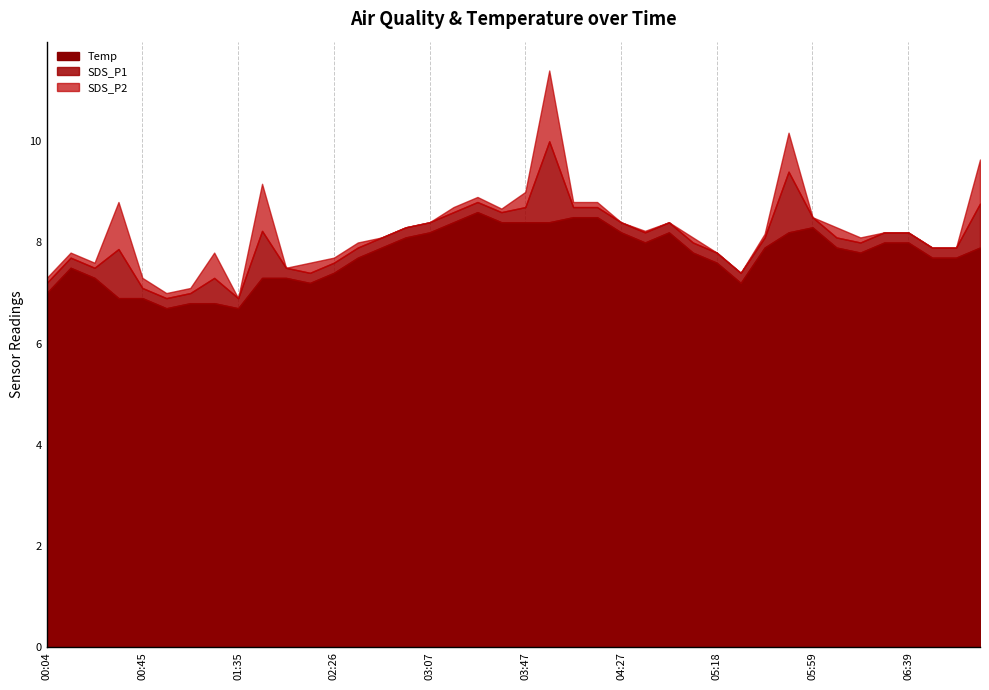

At how many categories does at least one series exceed 5?

40